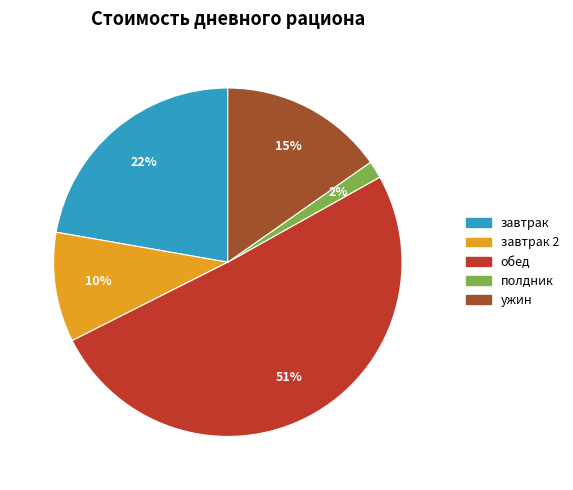

To the nearest percent, what is the difference between the largest and smallest slice percentages?

49%